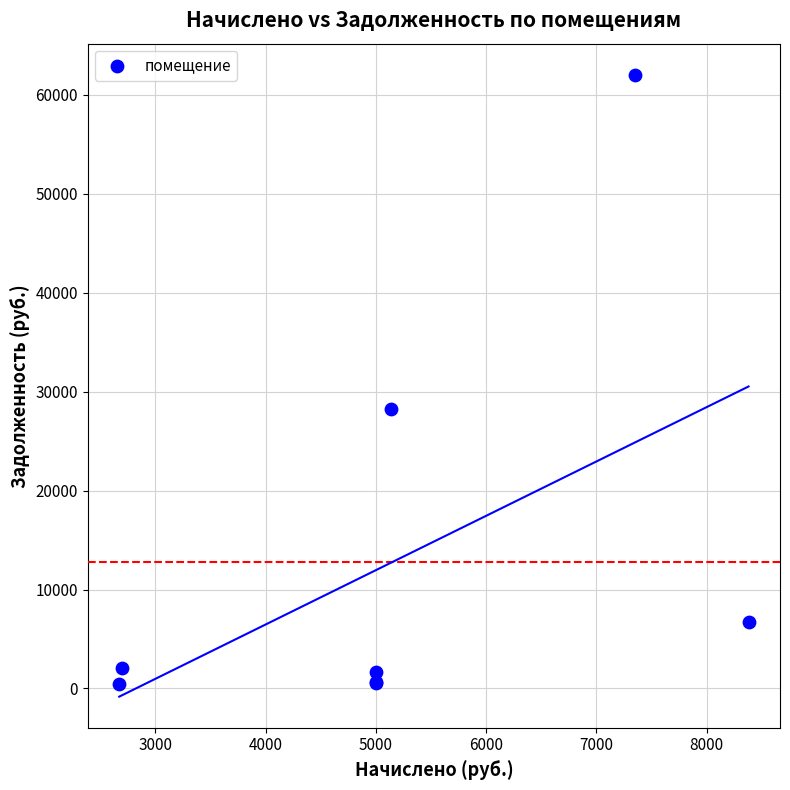

What Y value in the scatter plot is closest to 31232?

28259.3